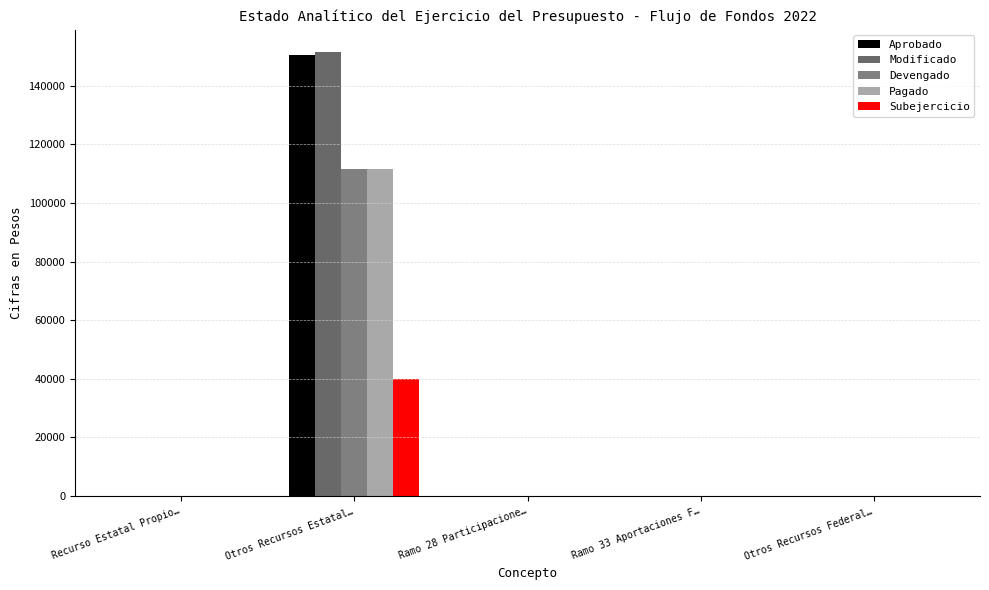

True or false: Modificado has a value of 103734 at Ramo 28 Participacione….

False